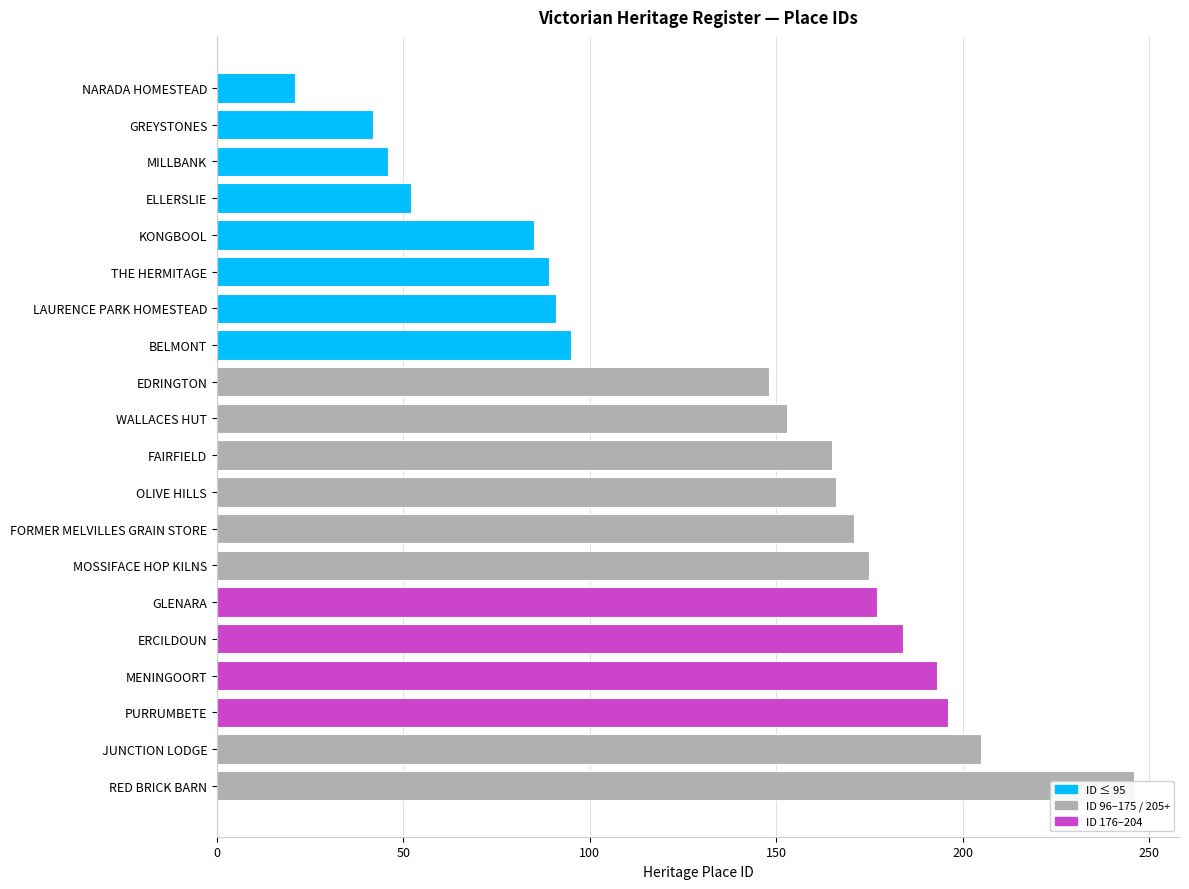

Between WALLACES HUT and BELMONT, which is larger?

WALLACES HUT